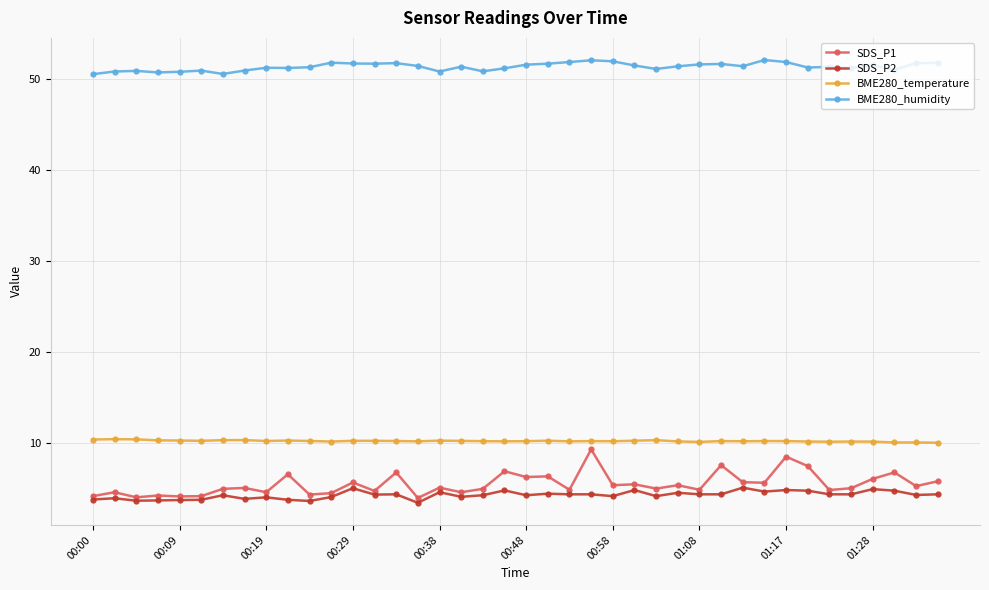

True or false: BME280_humidity has more than 2 interior local peaks.

True